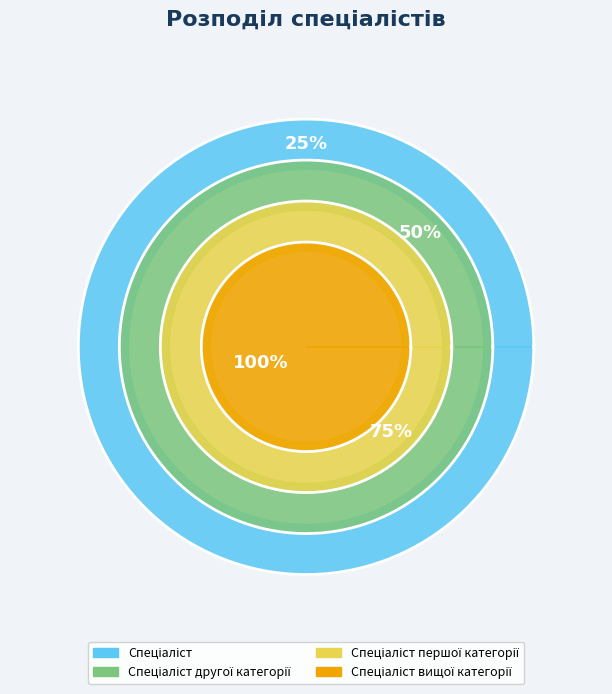

Which category has the biggest portion of the pie?

Спеціаліст вищої категорії